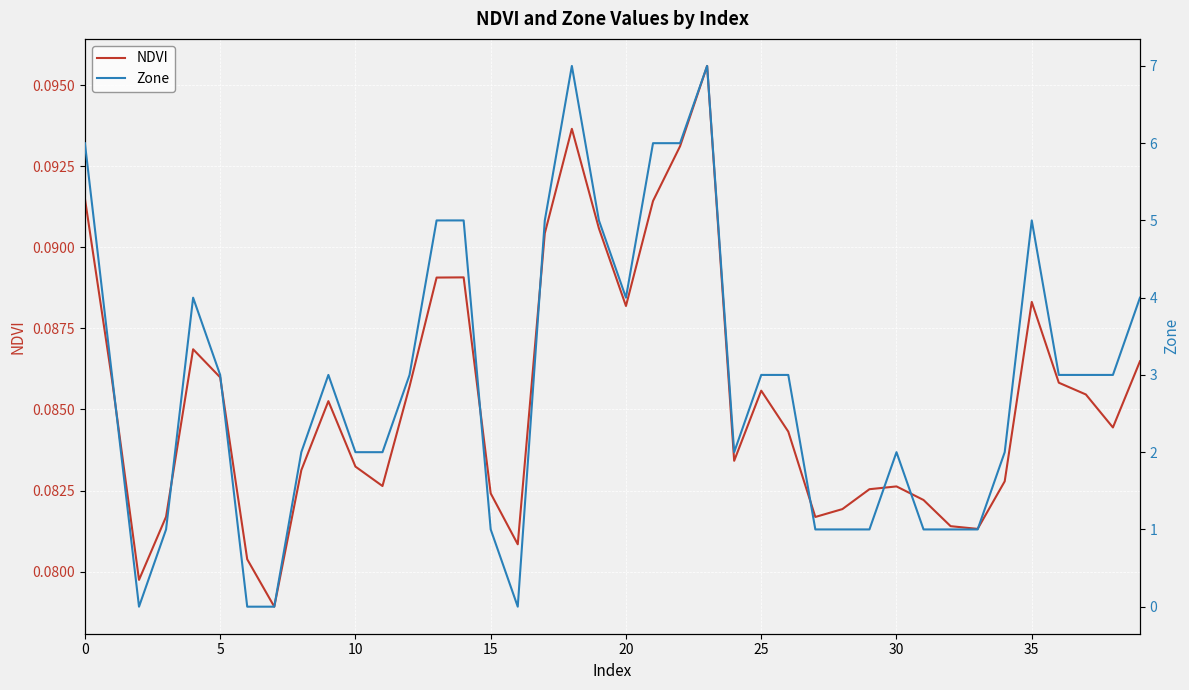

What are all the series names shown in the legend?

NDVI, Zone